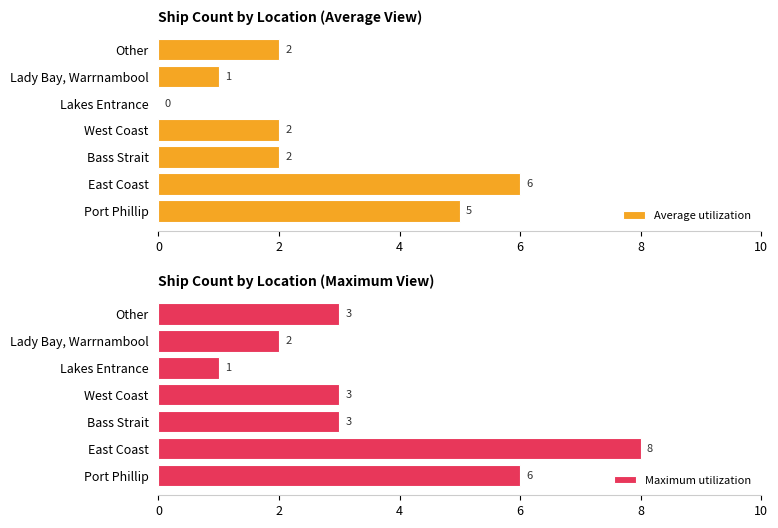

Is it true that Maximum utilization equals 5 at Other?

False